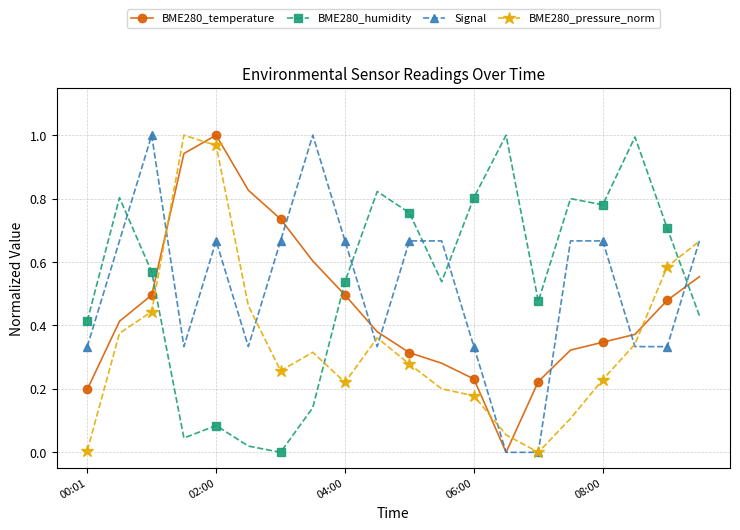

True or false: BME280_humidity has more than 0 interior local peaks.

True